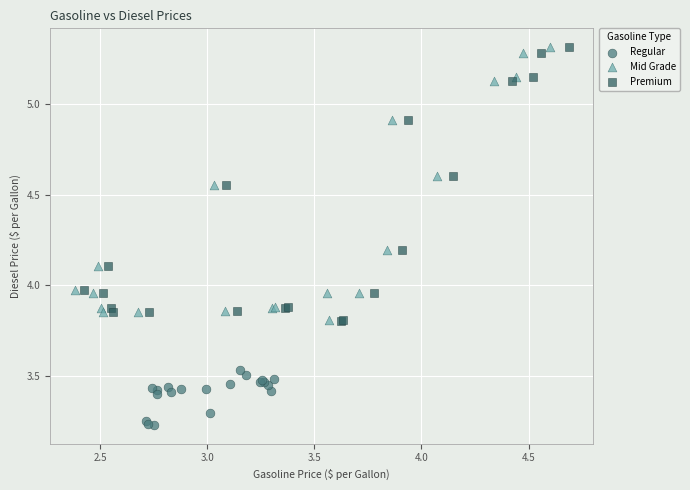

Which series contains the lowest Y value?

Regular